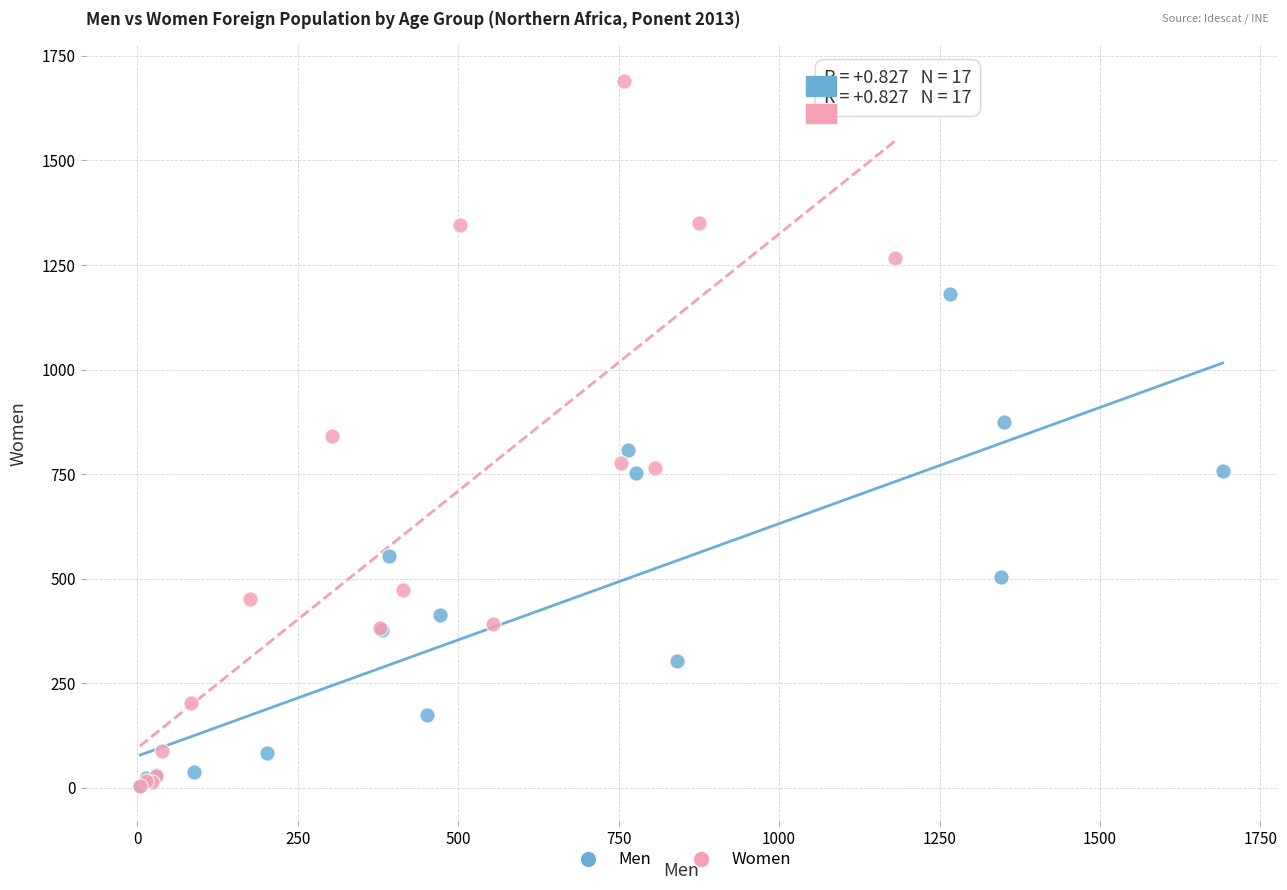

Which series contains the highest Y value?

Women